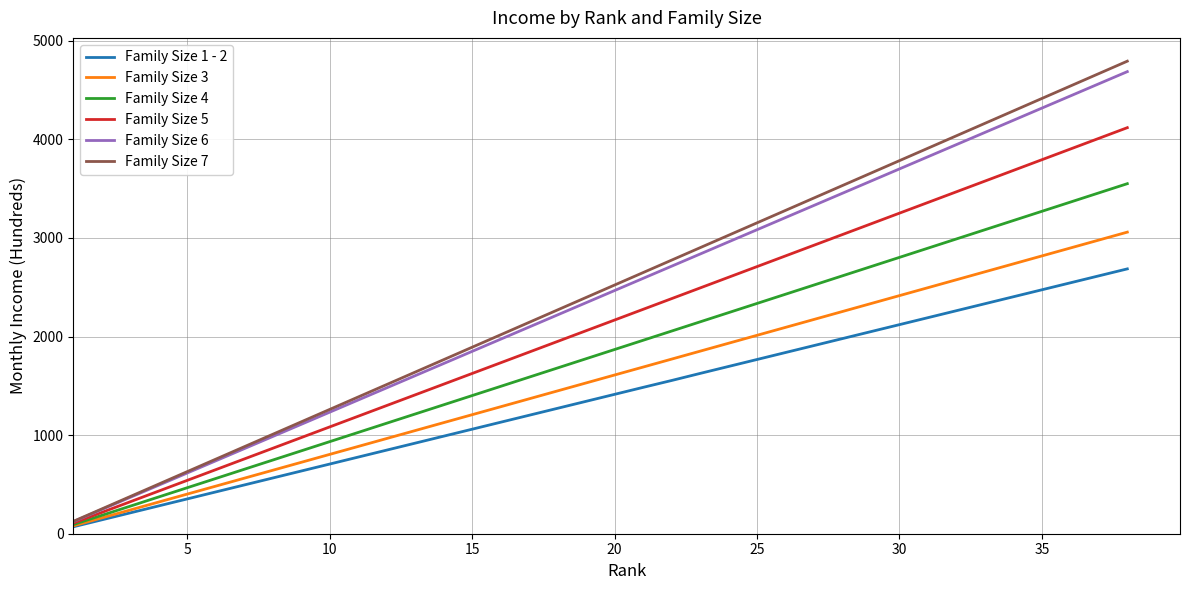

Which series has the largest range (max minus min)?

Family Size 7